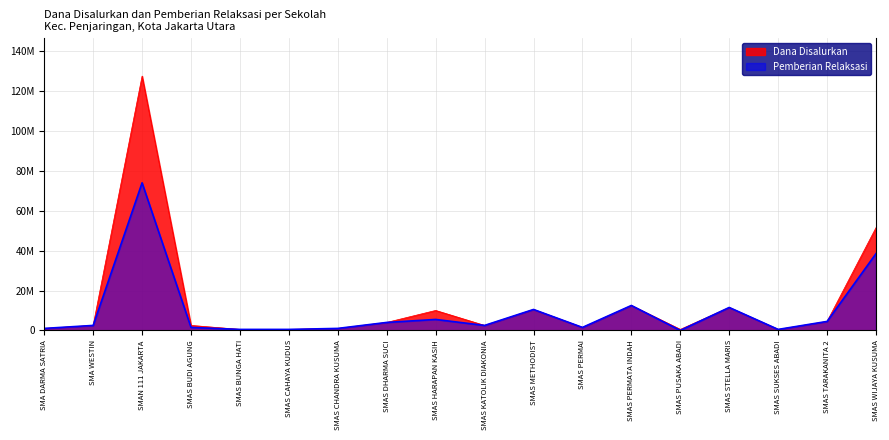

How many data points in Pemberian Relaksasi Dana are above 2500000?

8